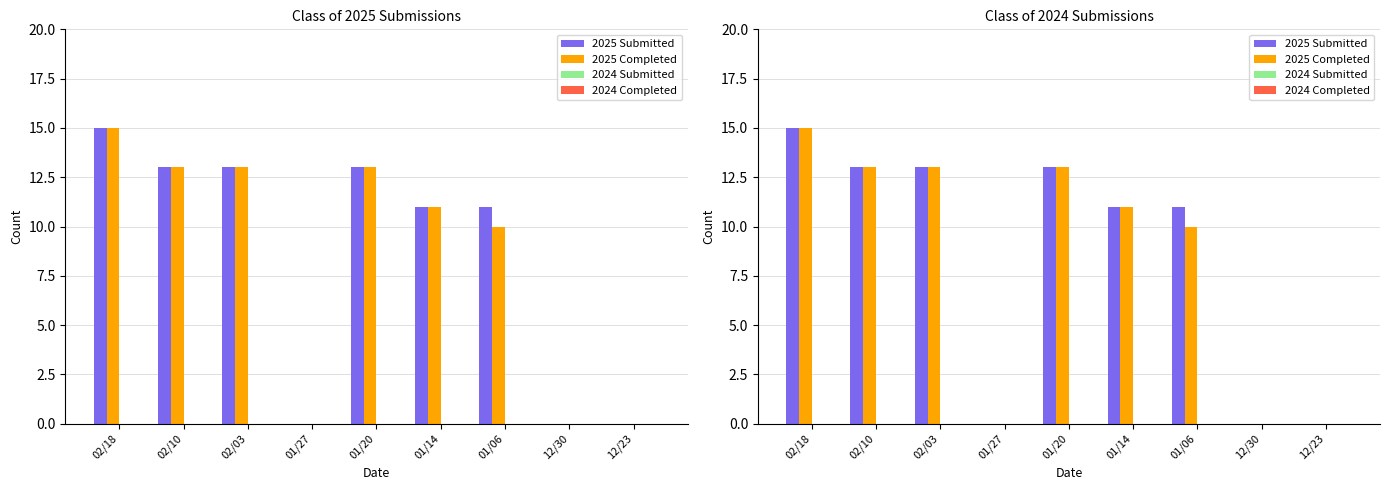

At which label does 2024 Completed reach its peak?

02/18